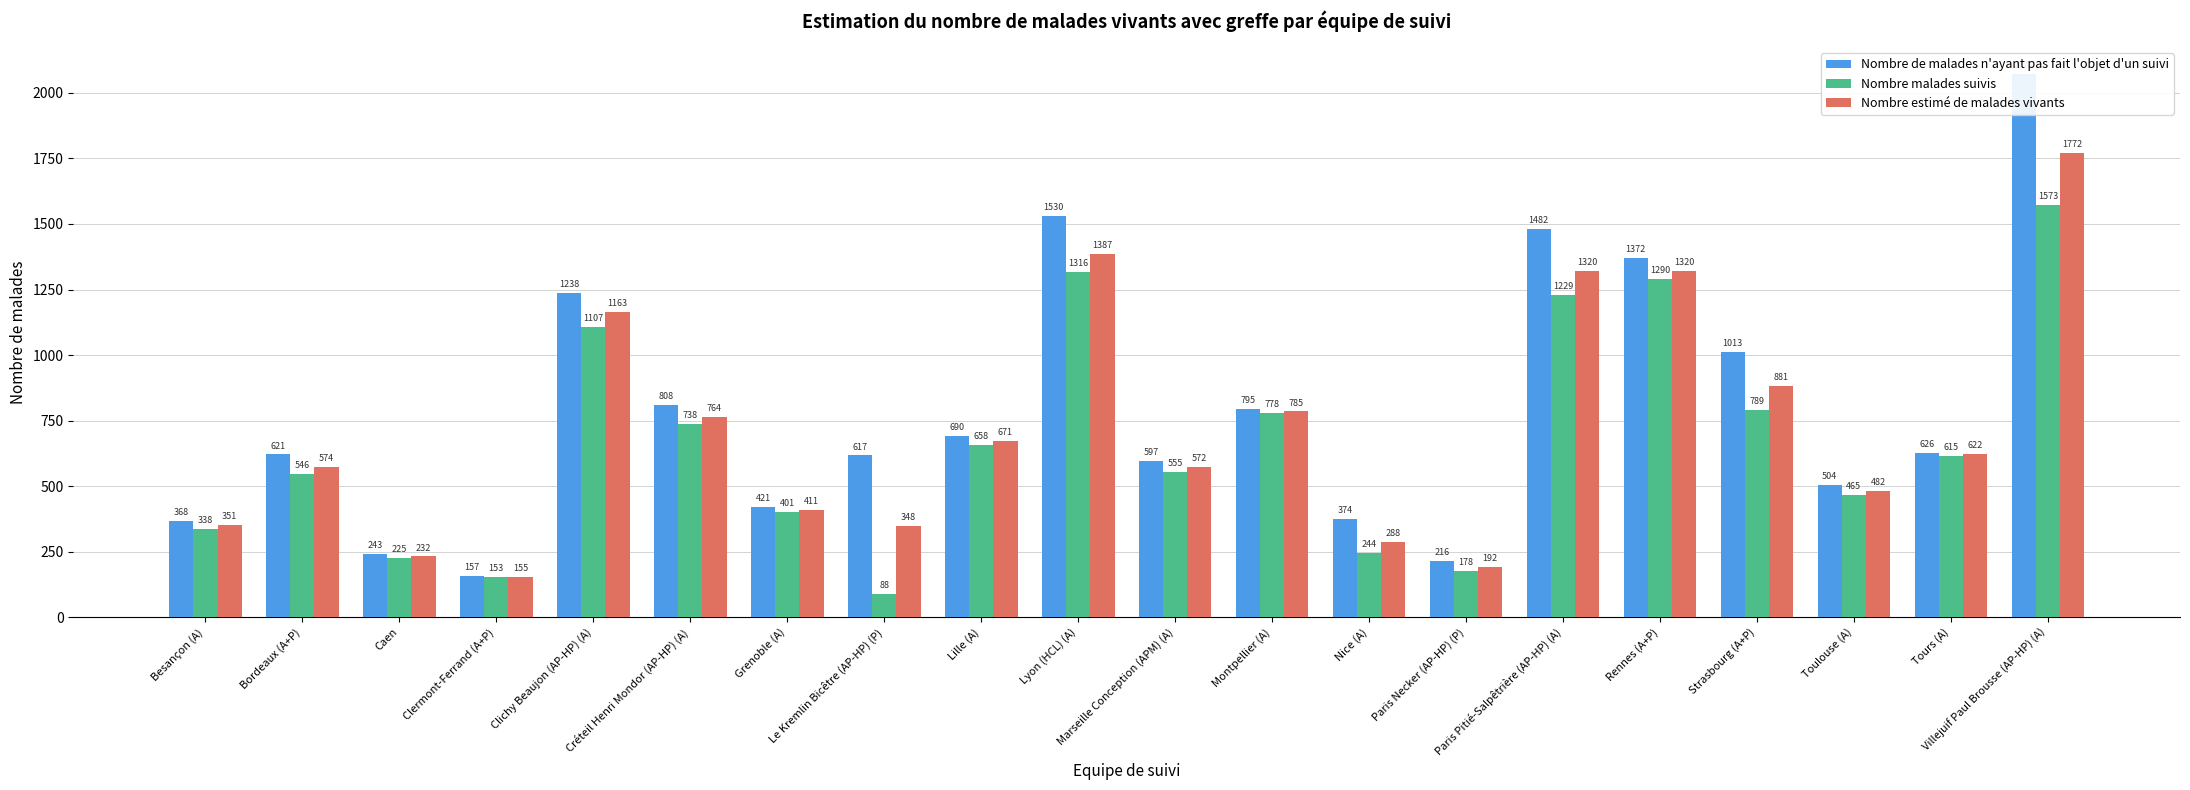

What is the value of the Nombre malades suivis bar at the 14th from the left?

178